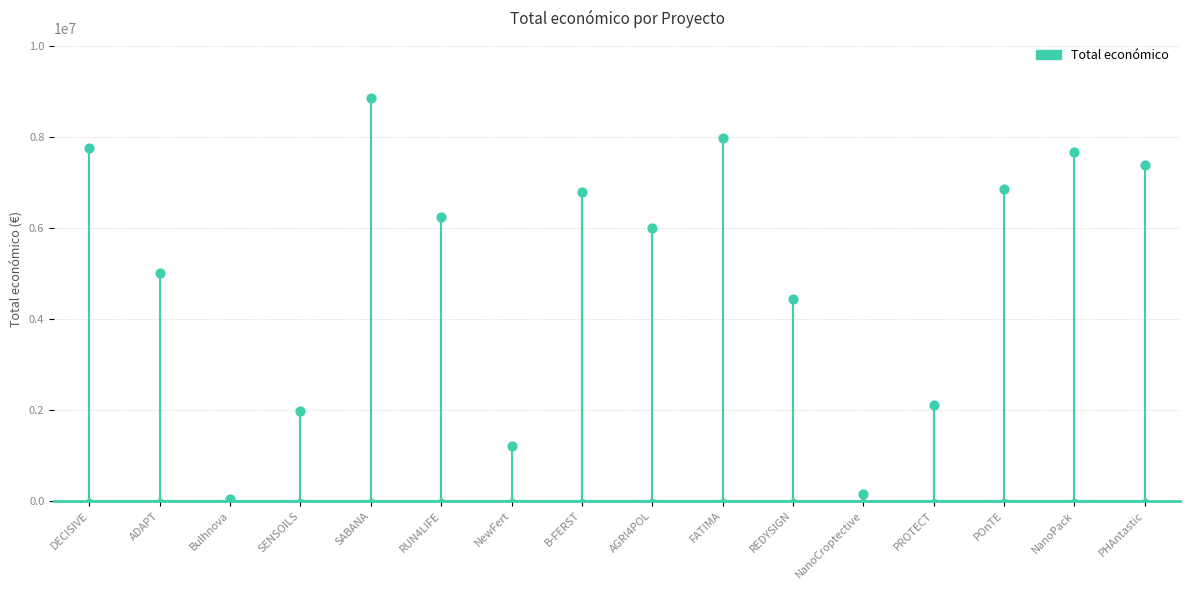

Which has a higher value, NanoPack or NanoCroptective?

NanoPack